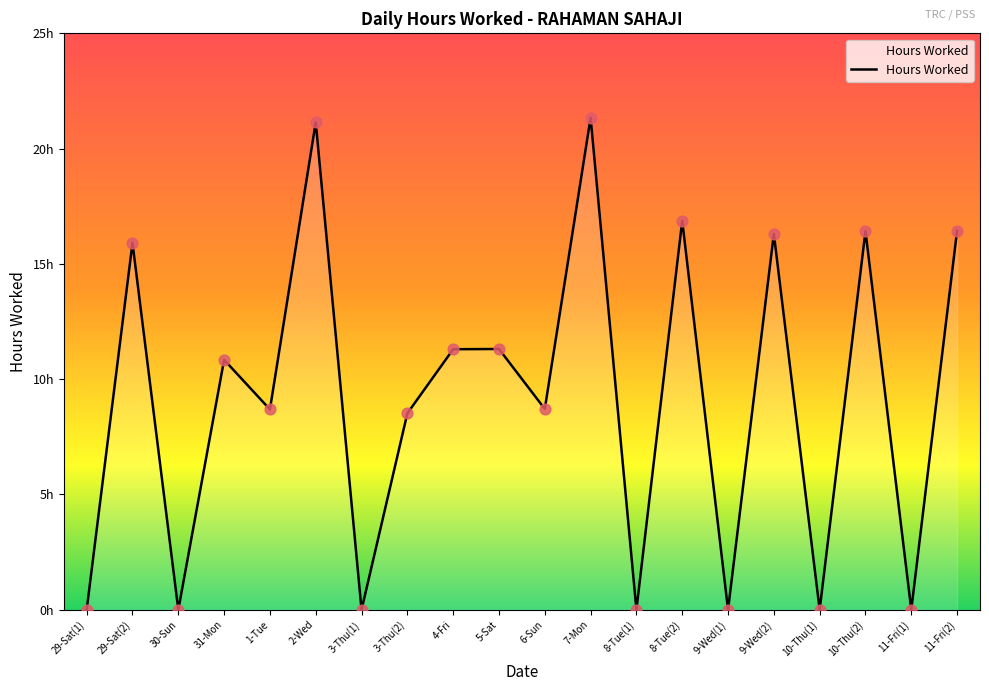

Which has a higher value, 9-Wed(2) or 6-Sun?

9-Wed(2)